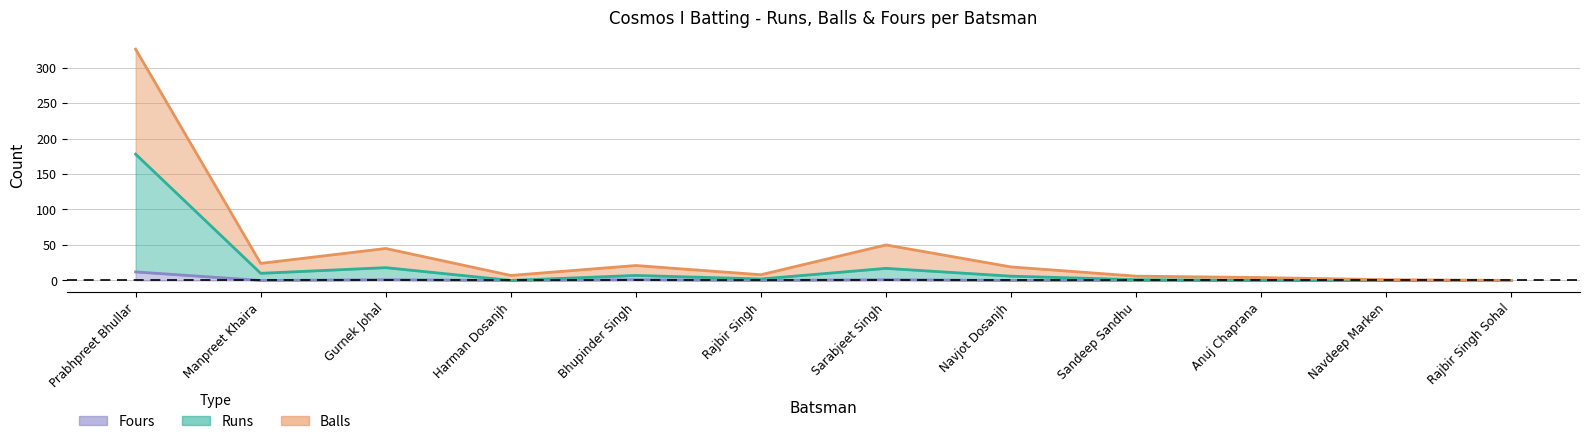

Reading left to right, what are all the values shown in this chart?

Runs: 178	10	18	0	7	2	17	6	1	0	0	0
Balls: 326	24	45	7	21	8	50	19	6	4	1	0
Fours: 12	0	1	0	1	0	1	0	0	0	0	0